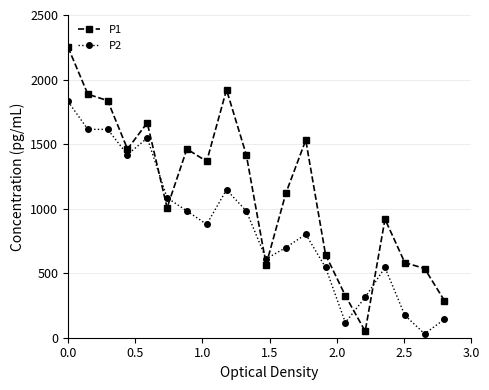

How many interior local peaks does the P1 series have?

5